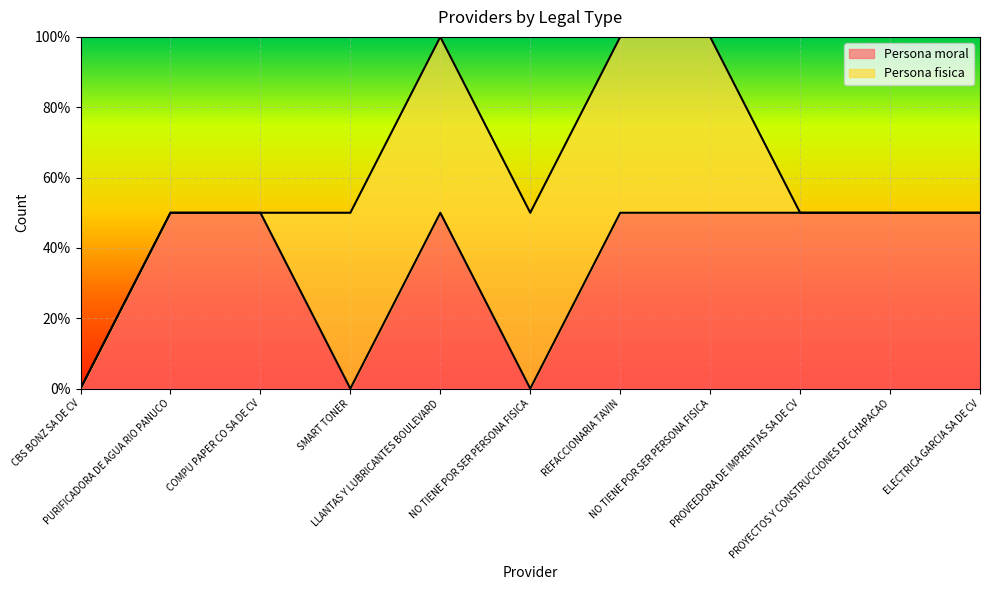

How many values are above zero?

8